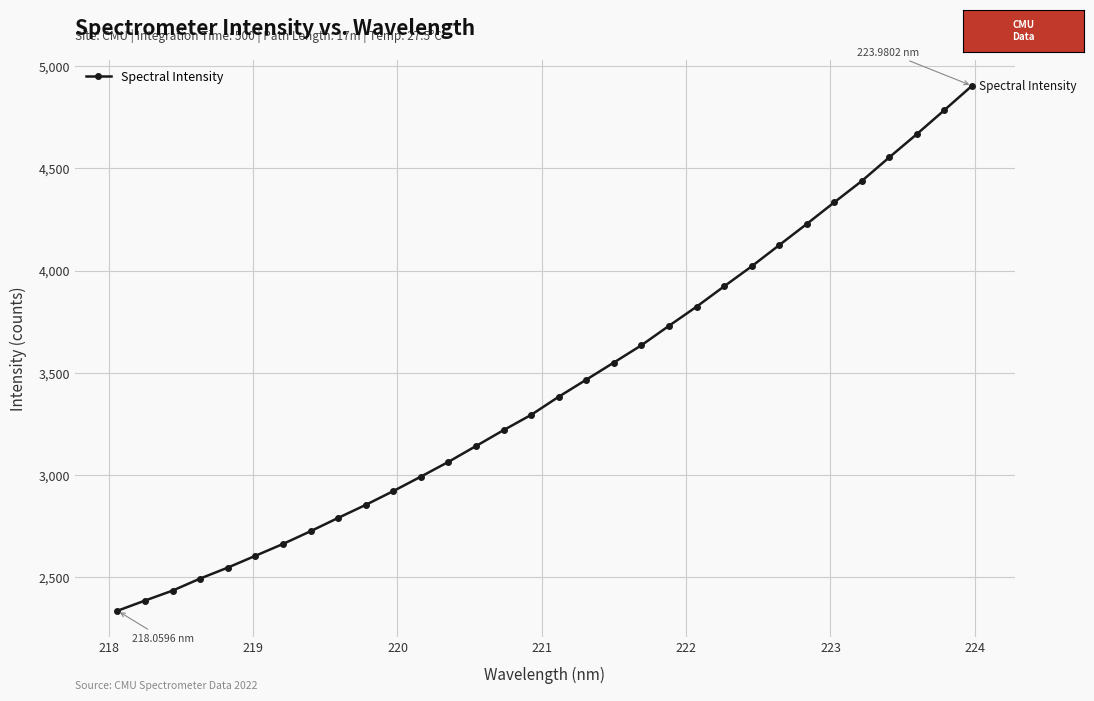

What is the average value?

3438.1